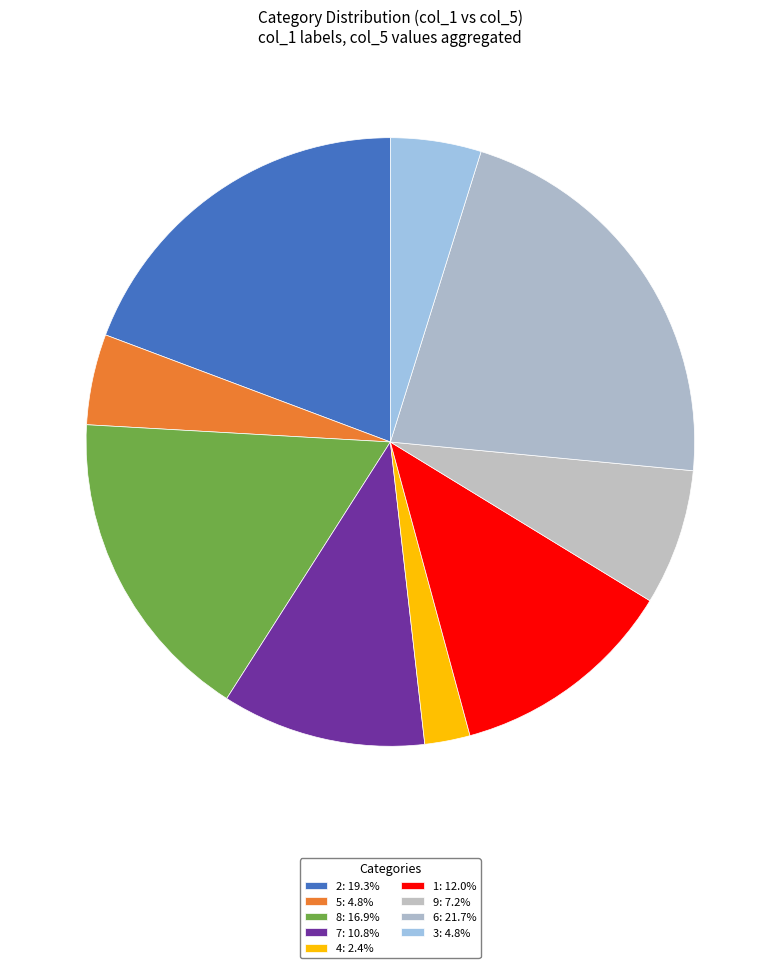

What is the largest slice in the pie chart?

6